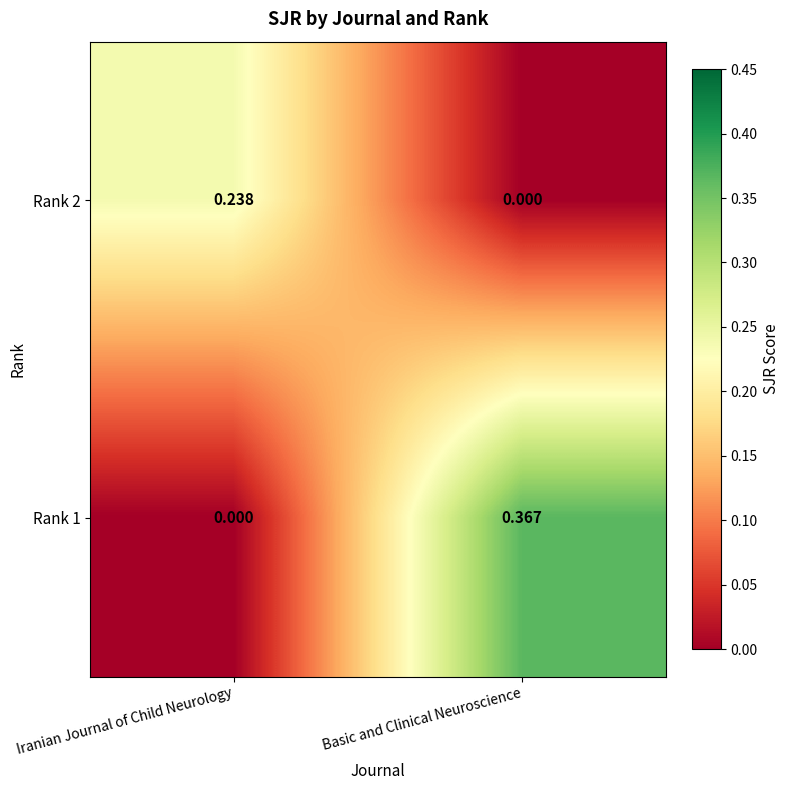

Is the value of Rank 1 at Basic and Clinical Neuroscience greater than the value of Rank 2 at Iranian Journal of Child Neurology?

Yes